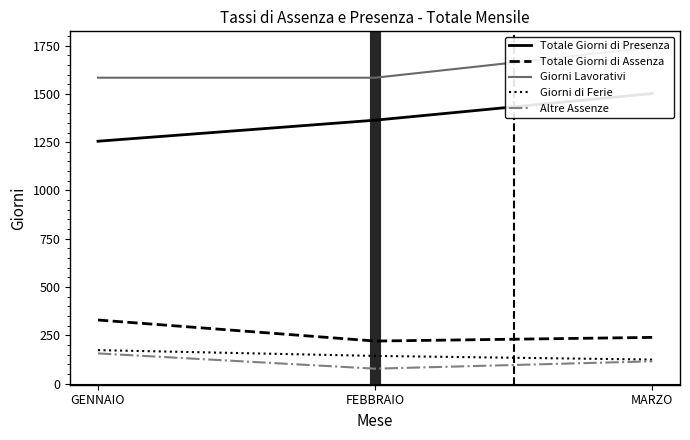

Which has a higher value, GENNAIO or FEBBRAIO?

FEBBRAIO